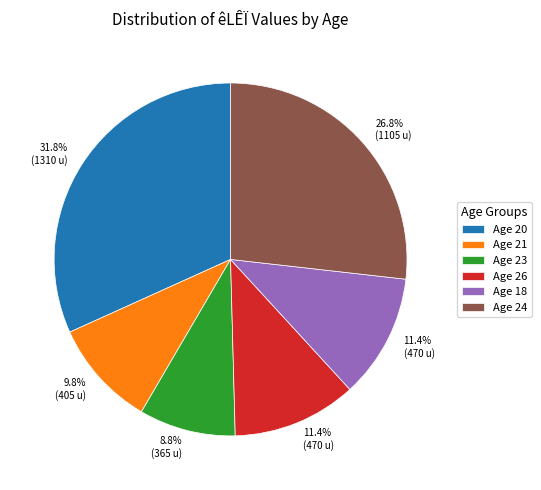

Does any single category account for the majority?

No